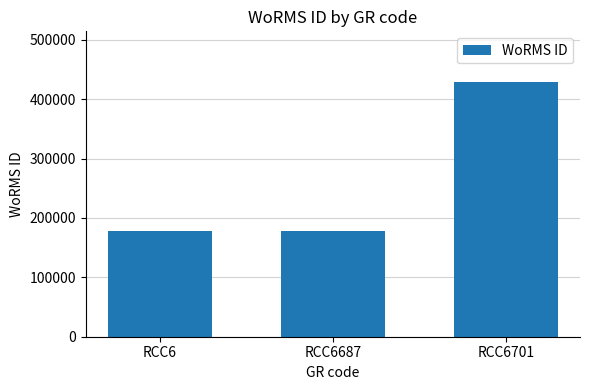

What is the maximum value shown in the chart?

428635